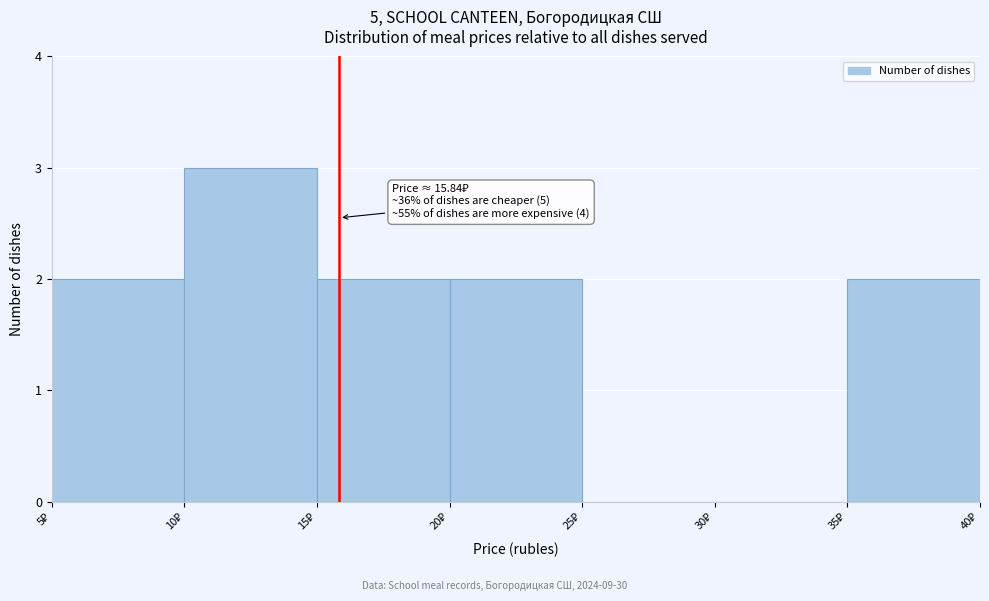

Which range on the x-axis has the tallest bar?

10 to 15